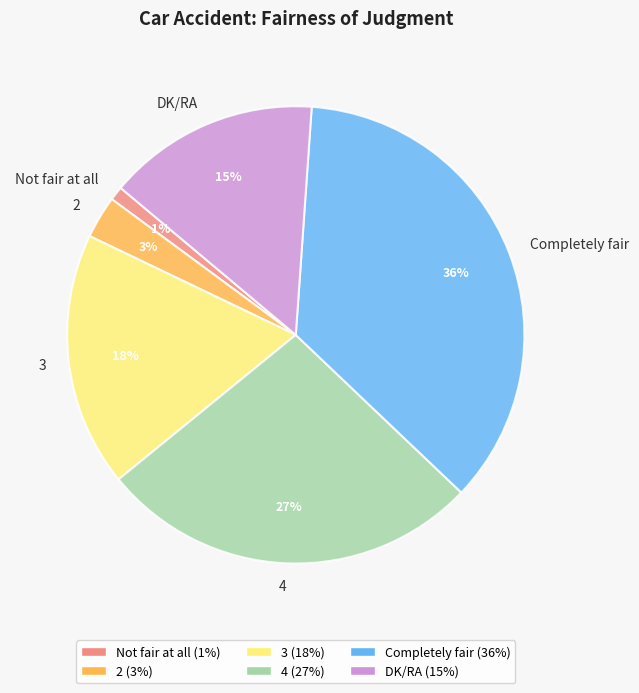

To the nearest percent, what is the average slice percentage?

17%